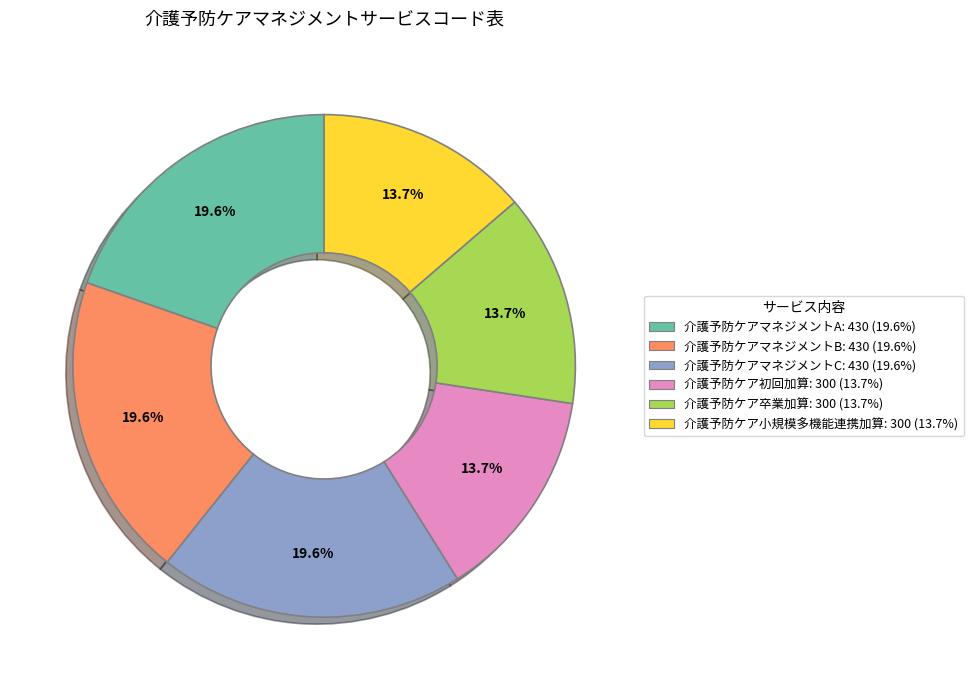

To the nearest percent, what is the difference between the largest and smallest slice percentages?

6%